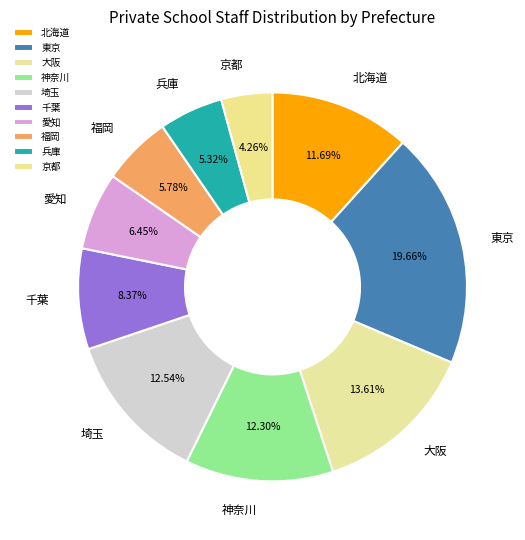

Between 愛知 and 東京, which is larger?

東京